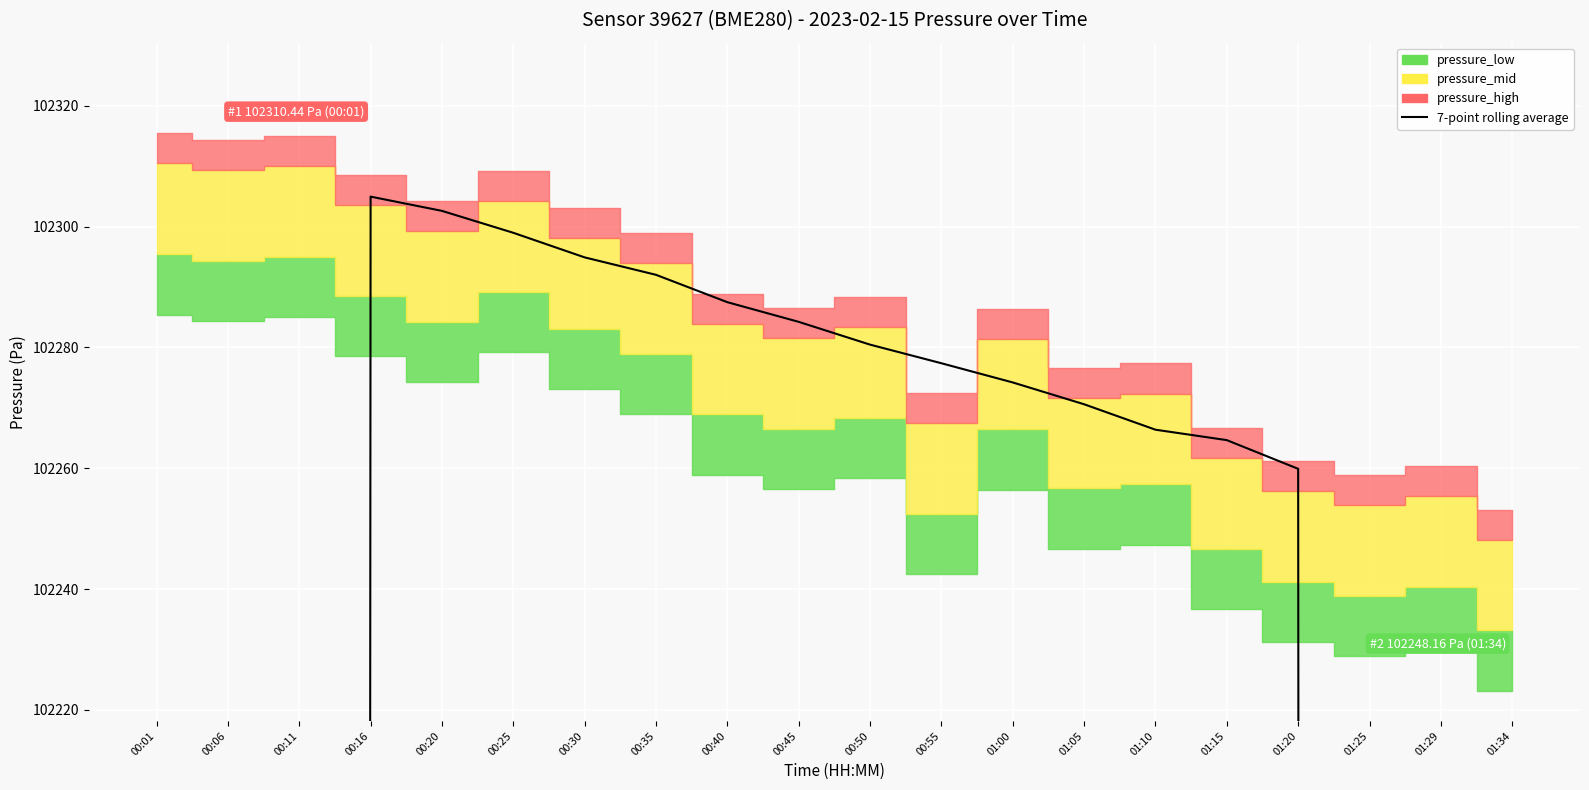

The chart shows a value of 102259.9 at 01:20. True or false?

True